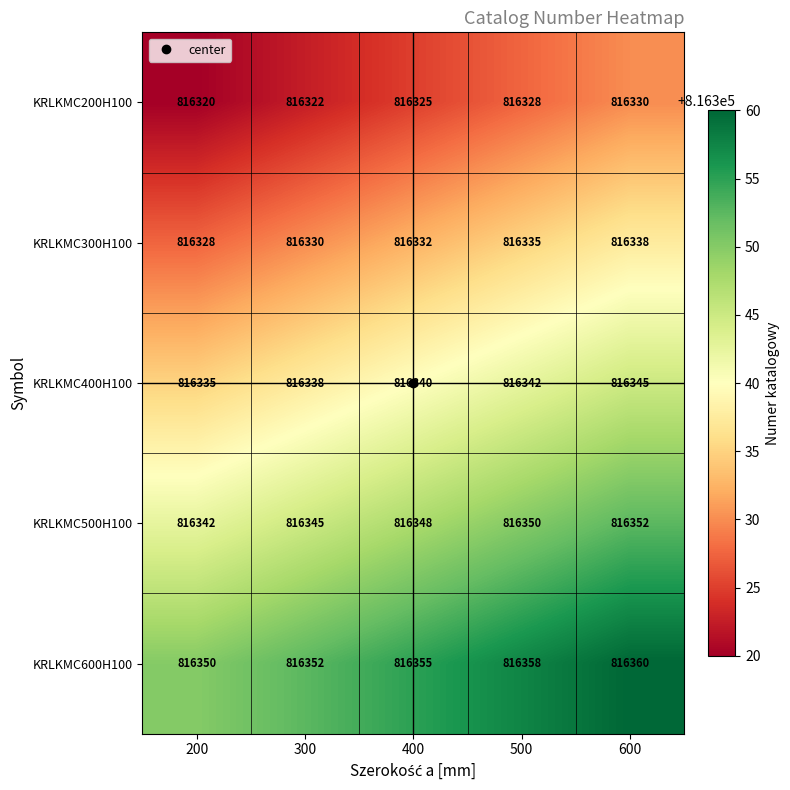

What is the difference between the maximum and minimum values in the KRLKMC400H100 series?

10